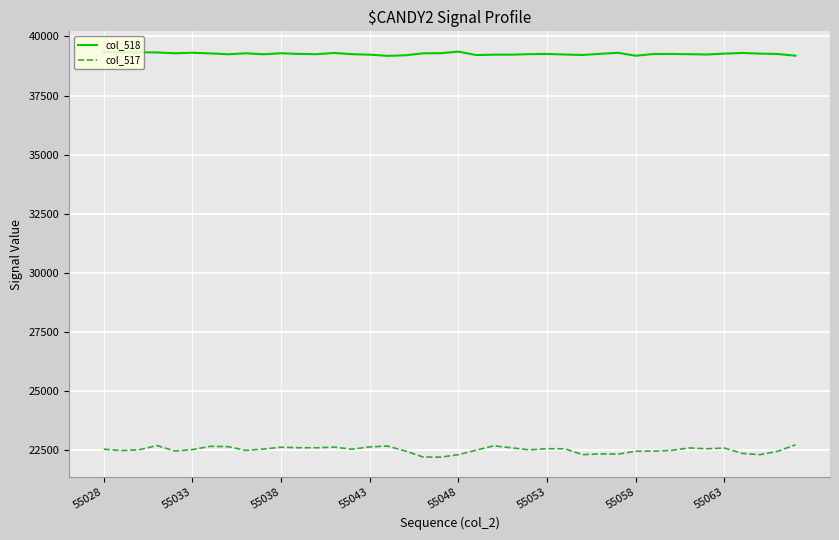

What is the maximum value shown in the chart?

39360